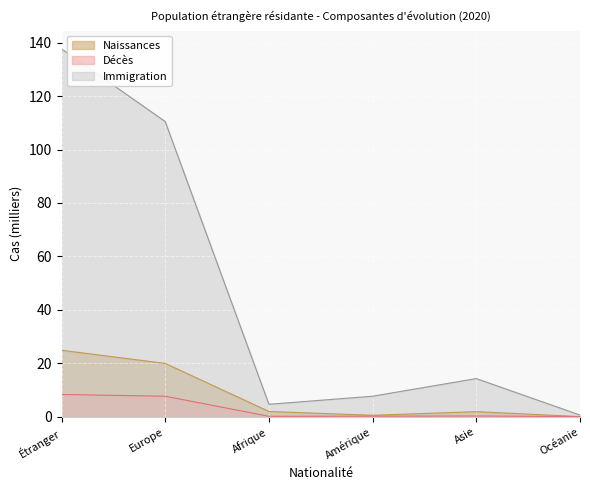

Count the number of categories in the chart.

6